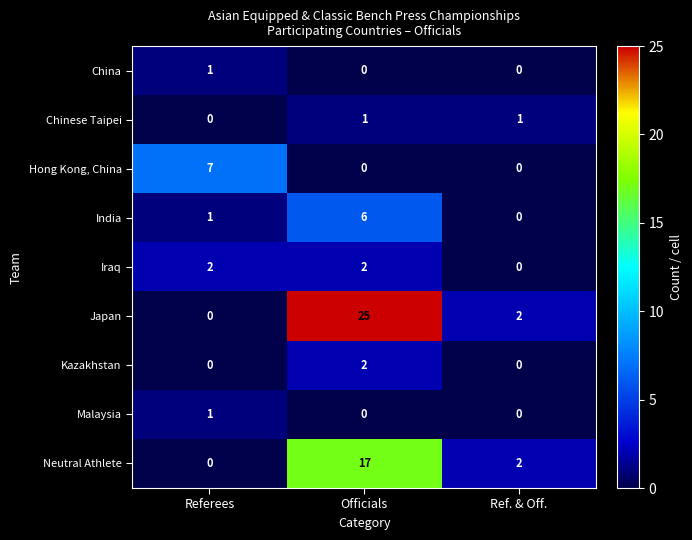

The Malaysia series shows 1 at Referees. True or false?

True